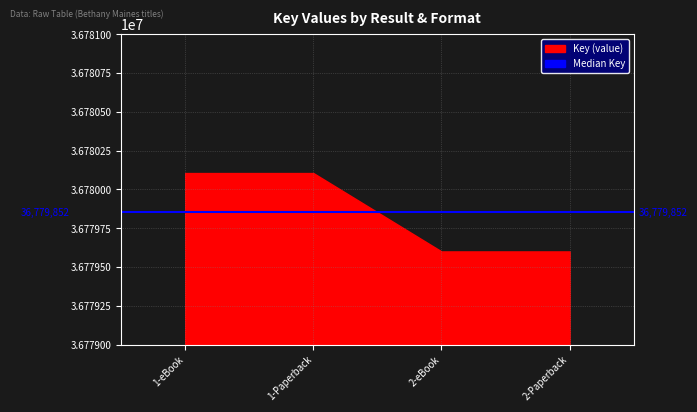

What is the label of the 3rd point from the left?

2-eBook